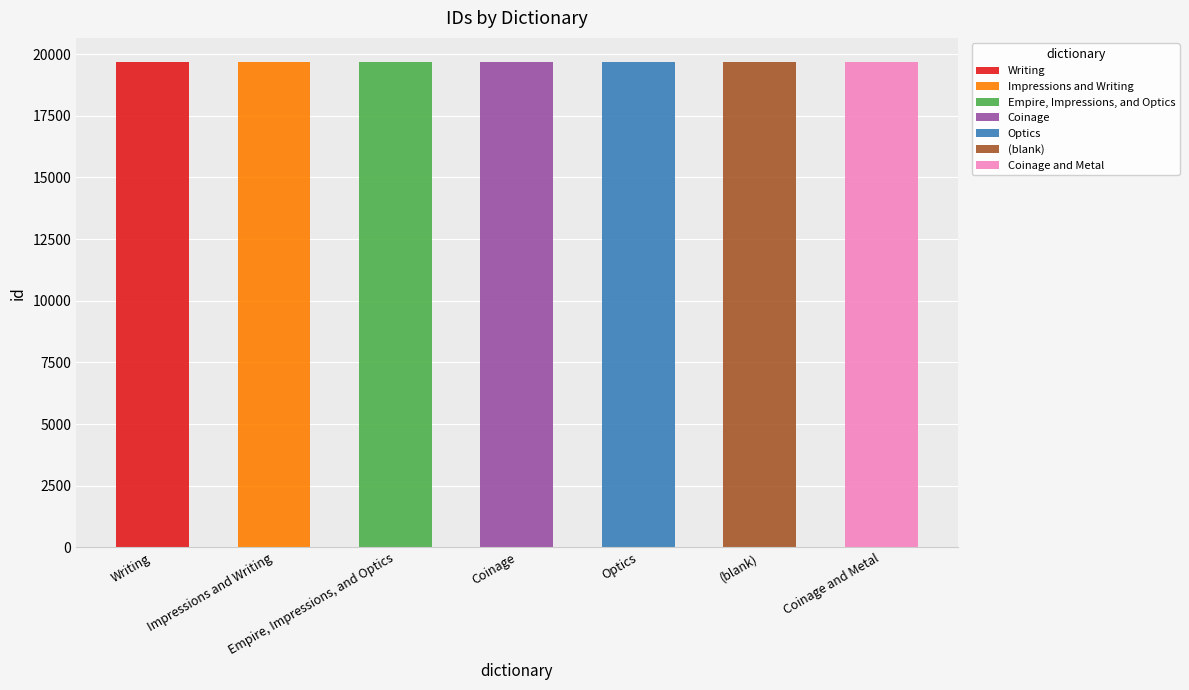

How many values are between 19668 and 19672?

5